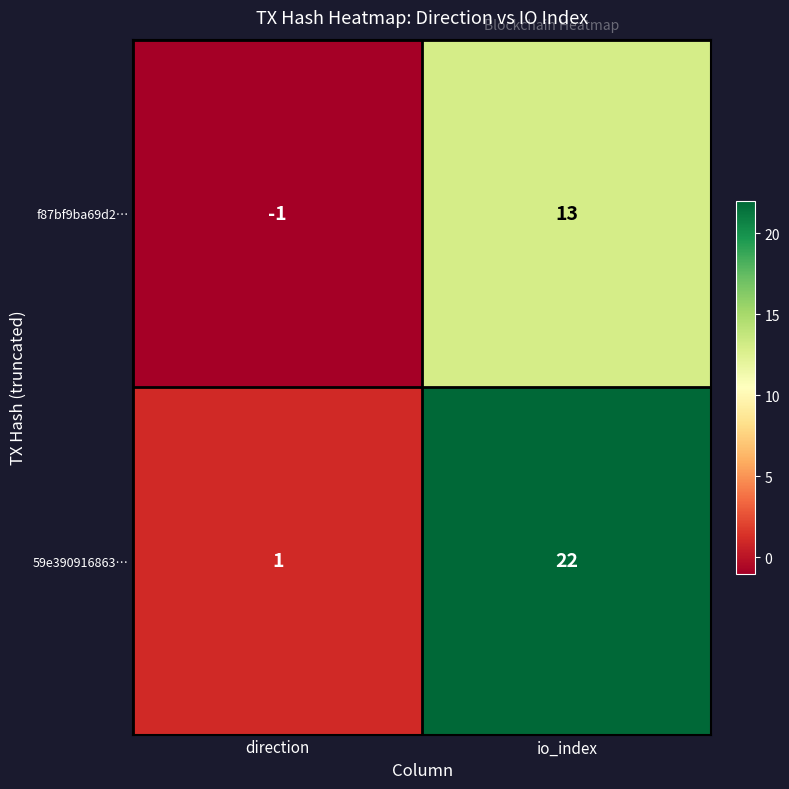

What is the difference between the 59e390916863… values at direction and io_index?

21